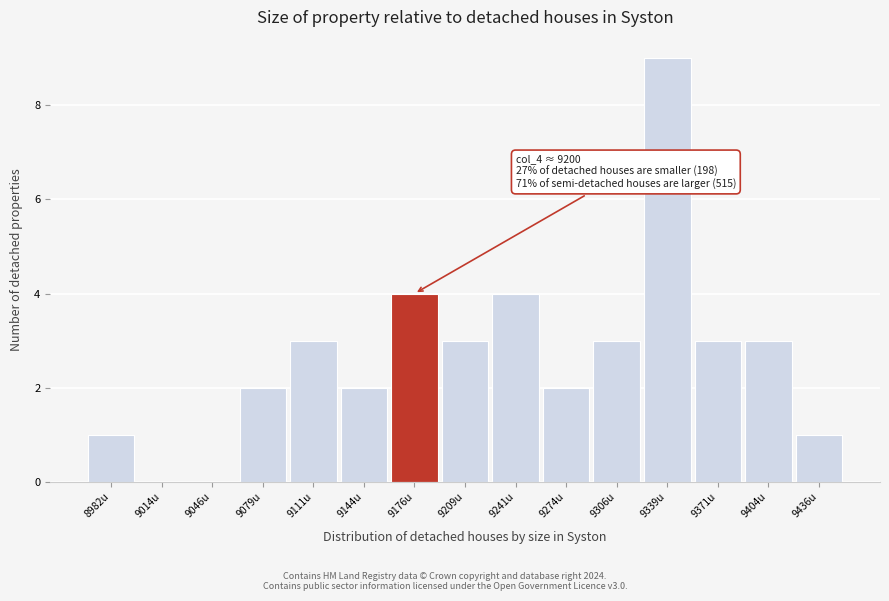

Reading right to left, transcribe all the data shown in this chart.

9436u=1	9404u=3	9371u=3	9339u=9	9306u=3	9274u=2	9241u=4	9209u=3	9176u=4	9144u=2	9111u=3	9079u=2	9046u=0	9014u=0	8982u=1